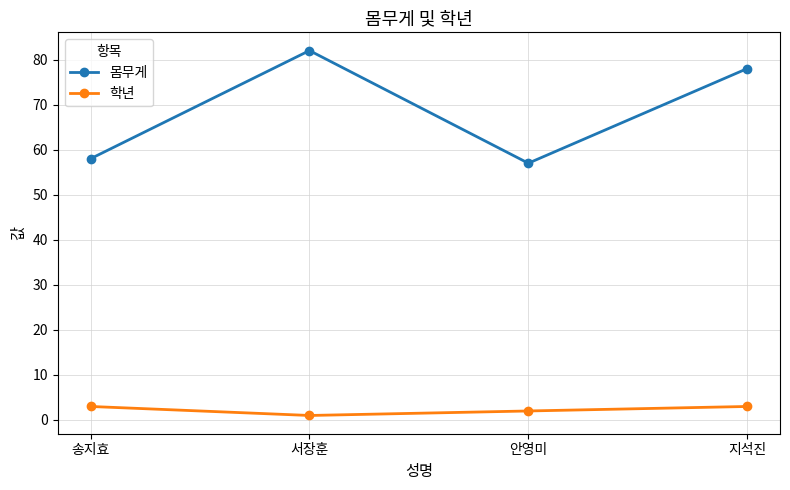

What is the label of the 1st point from the left?

송지효